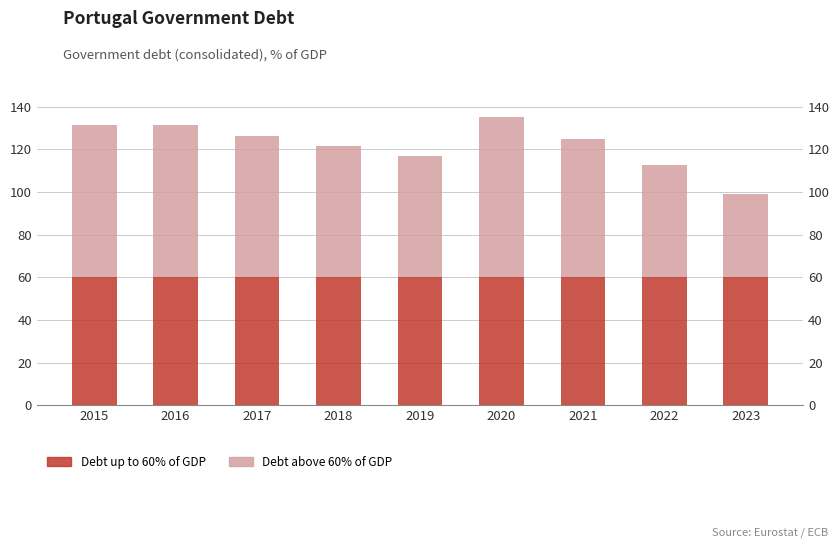

What is the approximate value of Debt above 60% of GDP at 2019?

56.6